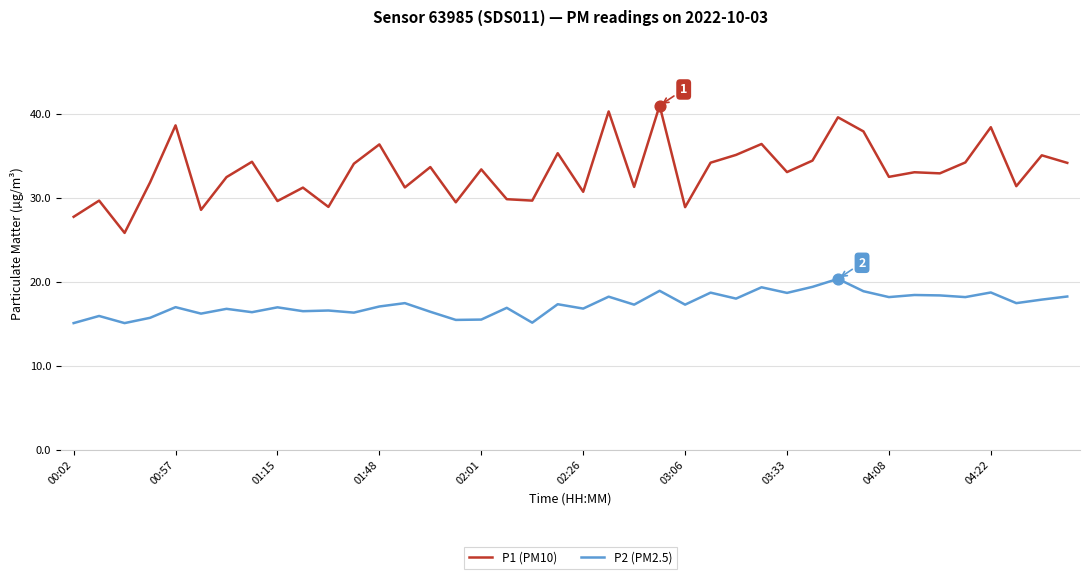

Which series has the largest range (max minus min)?

P1 (PM10)